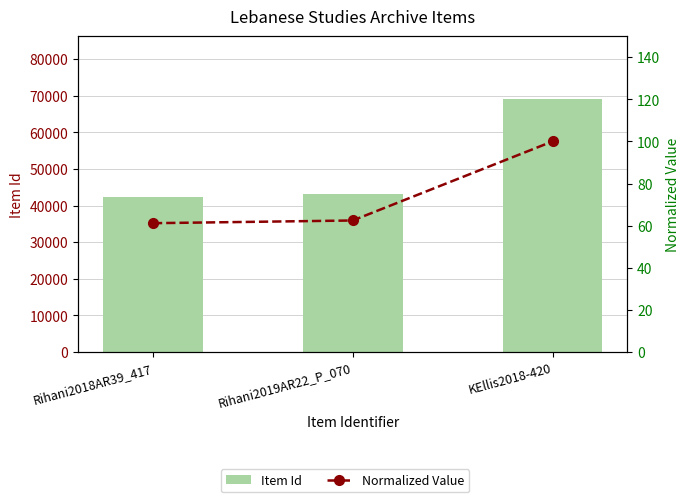

At which category is the sum across all series the highest?

KEllis2018-420